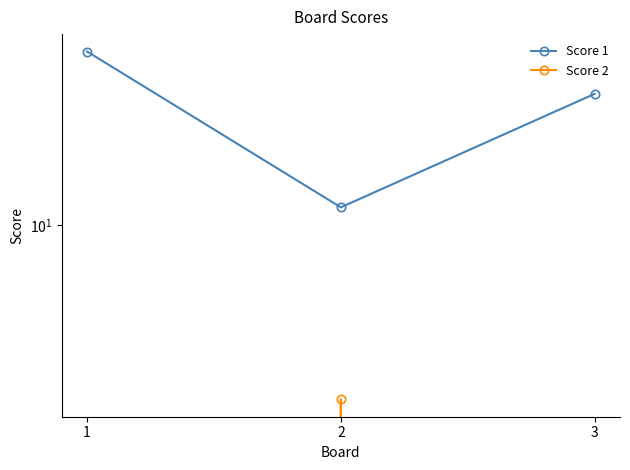

What is the highest value of the Score 2 series?

4